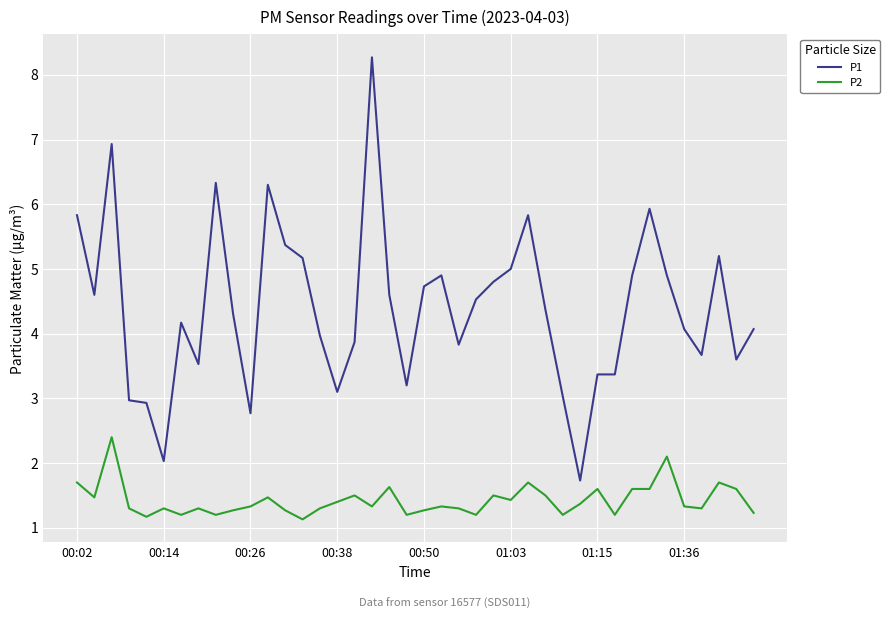

What is the difference between the maximum and minimum values in the P2 series?

1.3